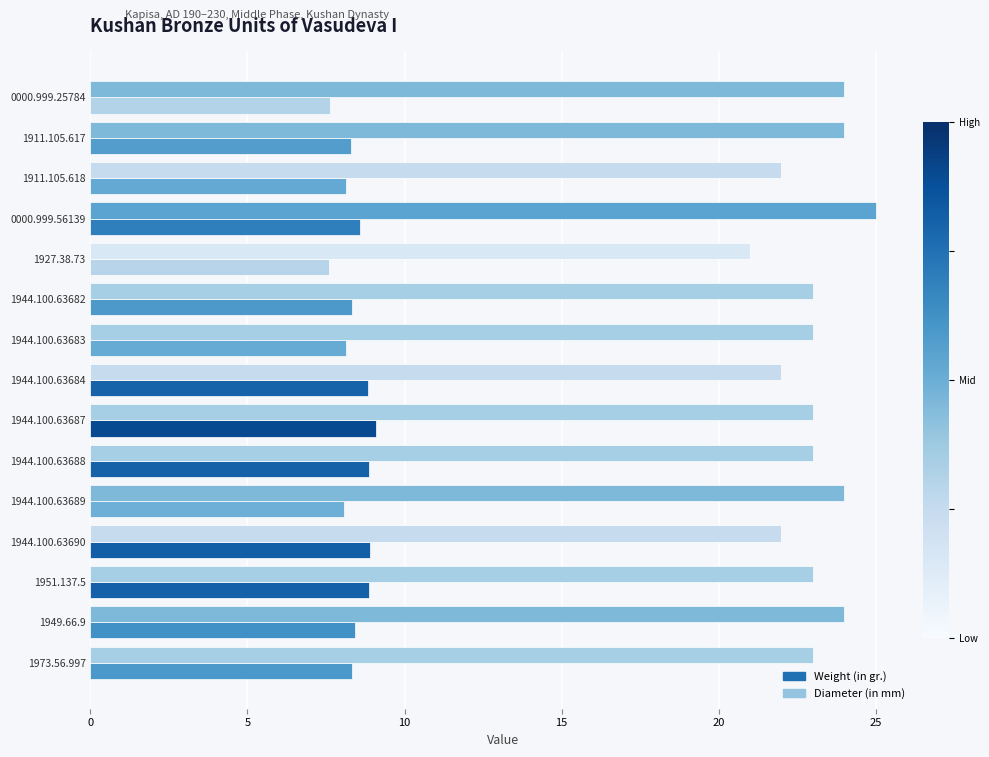

What is the average value of the Diameter (in mm) series?

23.1